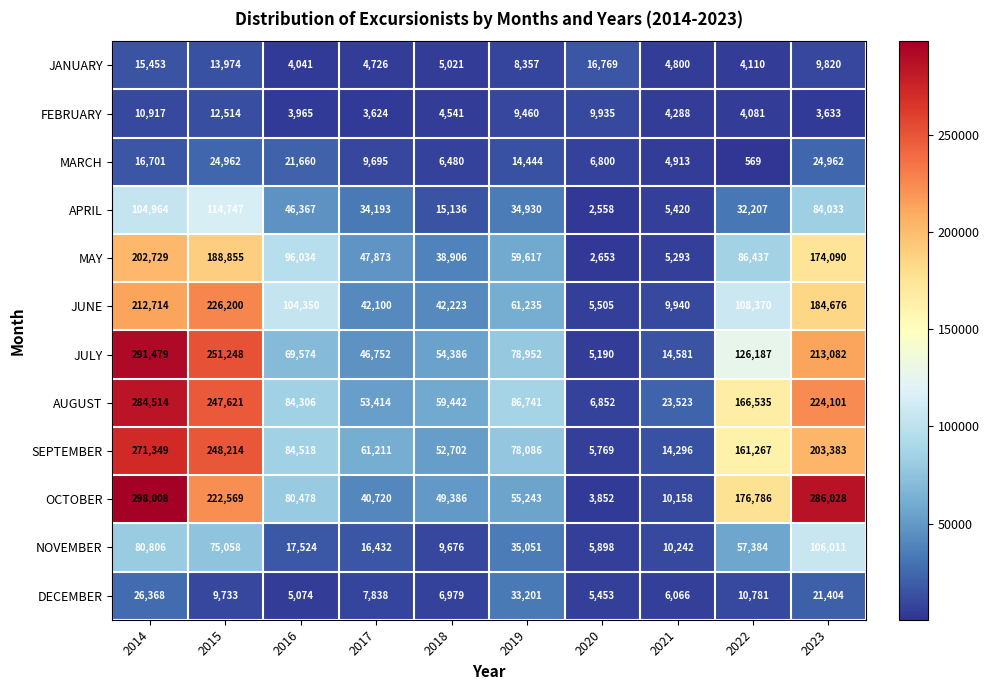

List the series in order of their peak value, highest first.

OCTOBER, JULY, AUGUST, SEPTEMBER, JUNE, MAY, APRIL, NOVEMBER, DECEMBER, MARCH, JANUARY, FEBRUARY